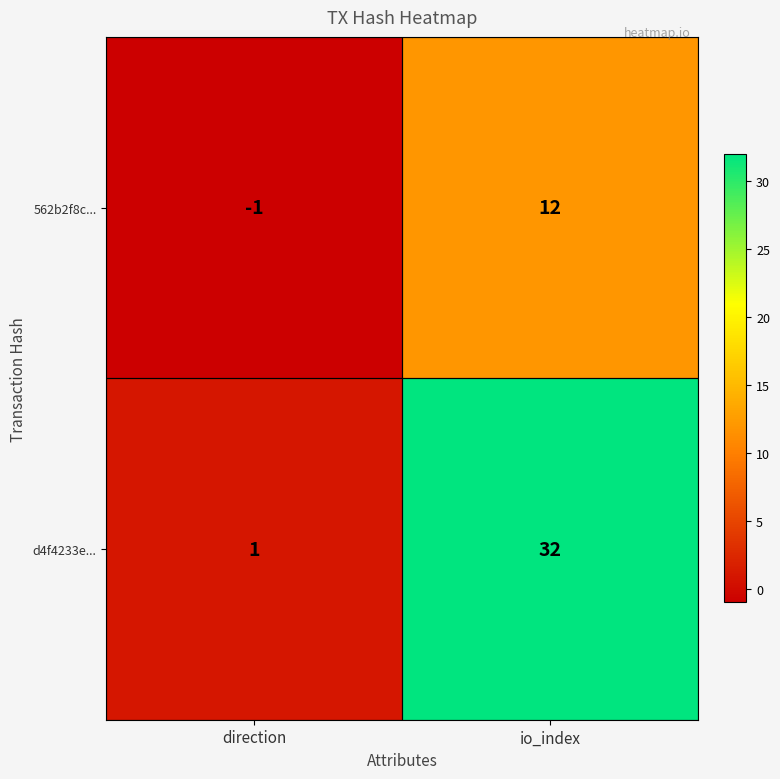

At how many categories does at least one series exceed 3?

1